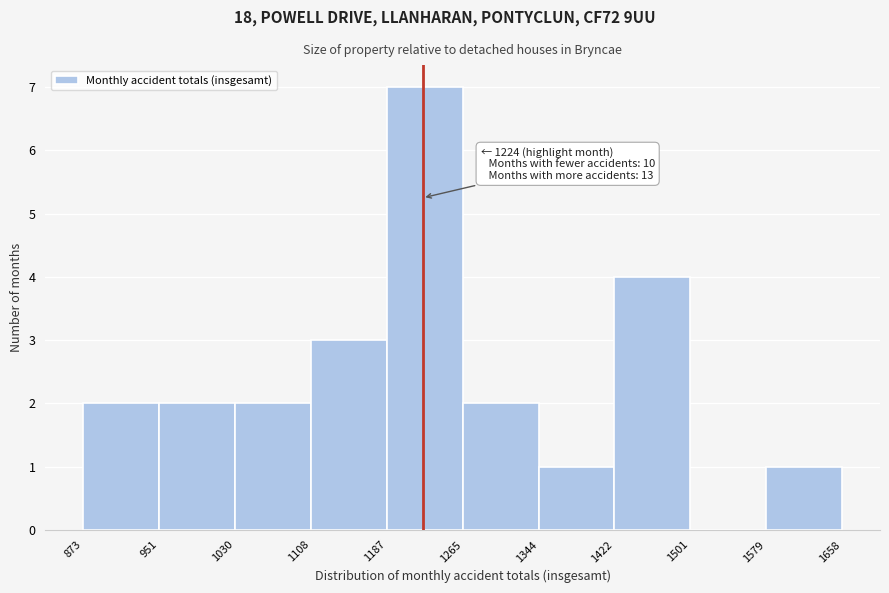

Which range on the x-axis has the tallest bar?

1187 to 1265